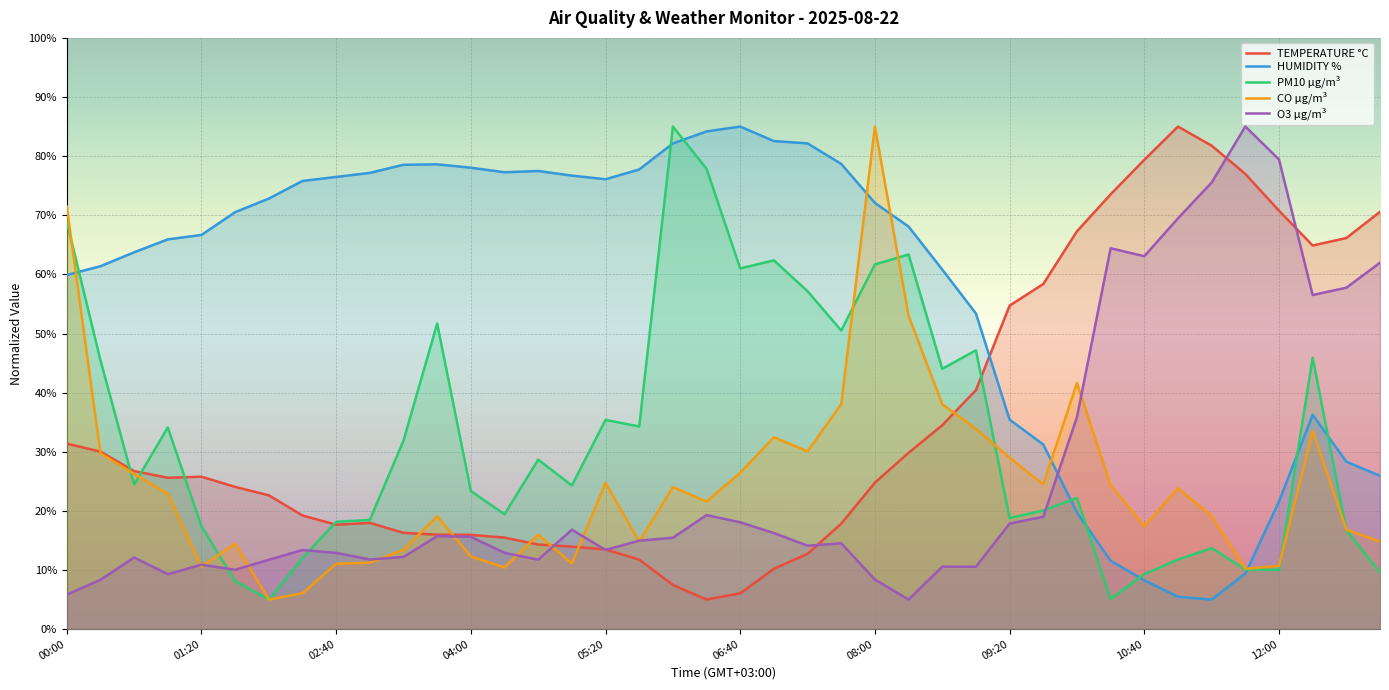

True or false: CO µg/m³ and O3 µg/m³ intersect in this chart.

True